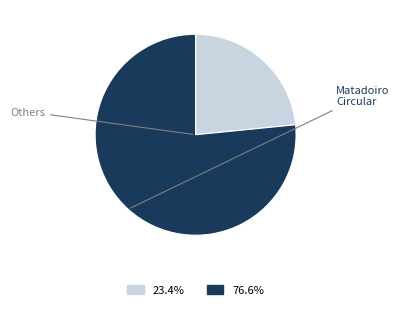

Is there a majority slice in this chart?

Yes